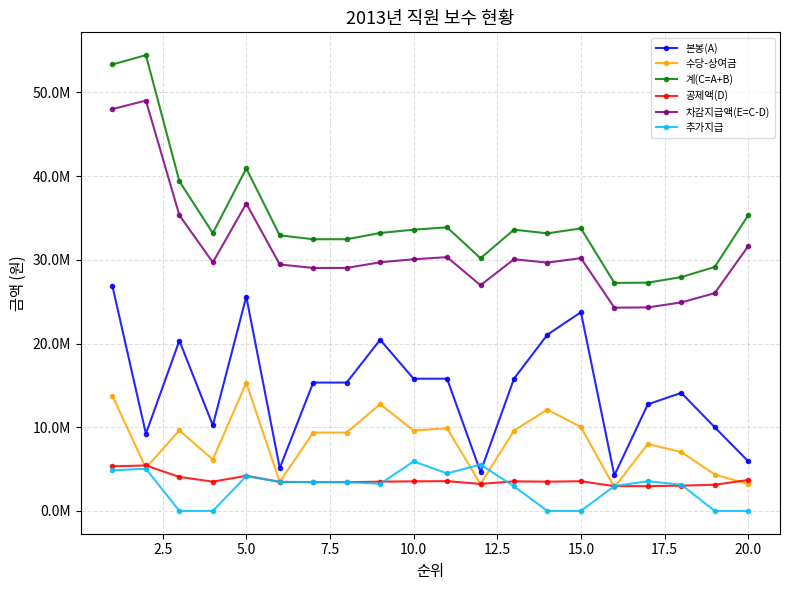

What are all the series names shown in the legend?

본봉(A), 수당-상여금, 계(C=A+B), 공제액(D), 차감지급액(E=C-D), 추가지급